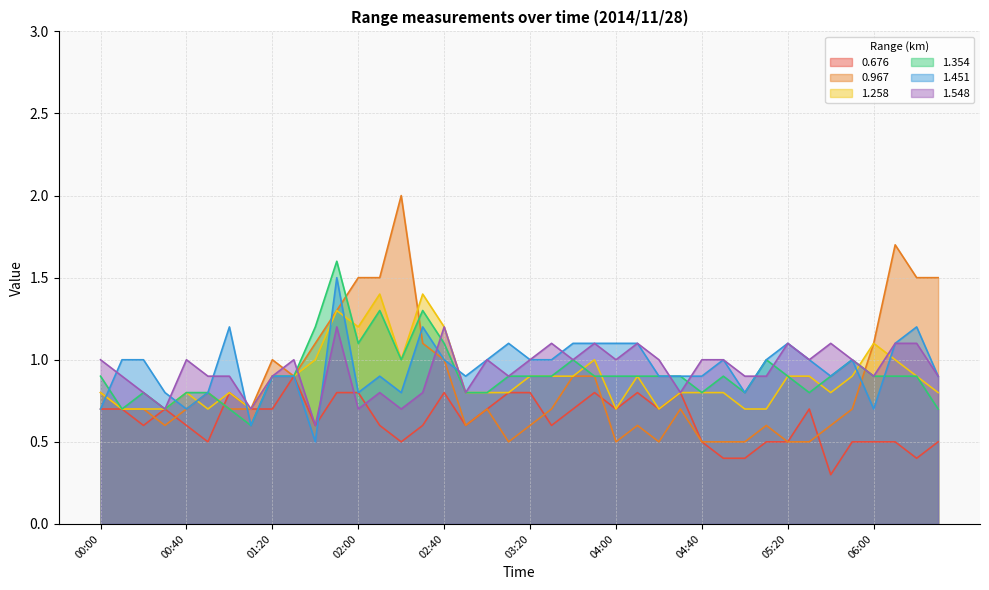

The 1.451 series shows 1.5 at 04:40. True or false?

False